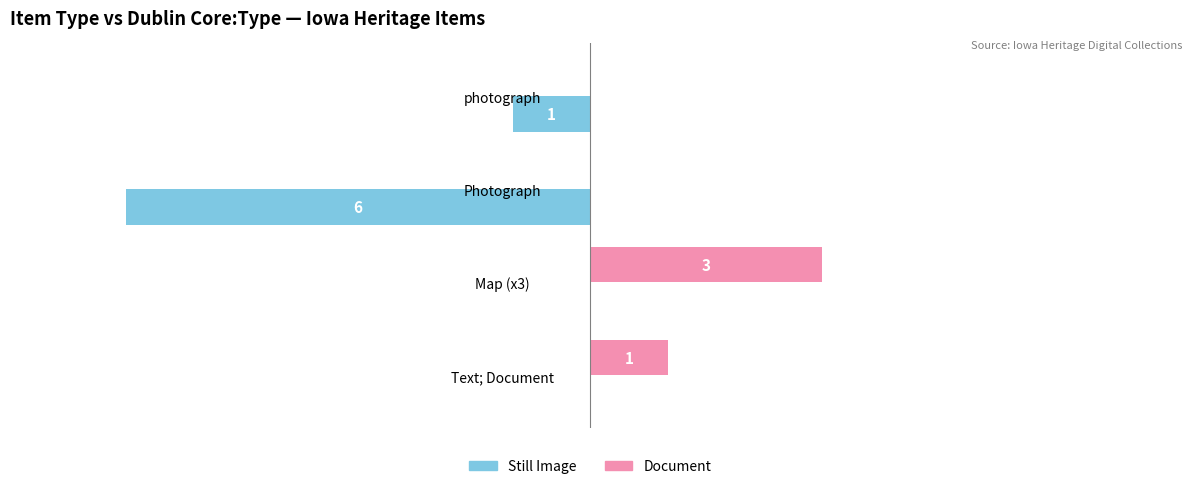

Which series has the largest total across all categories?

Document